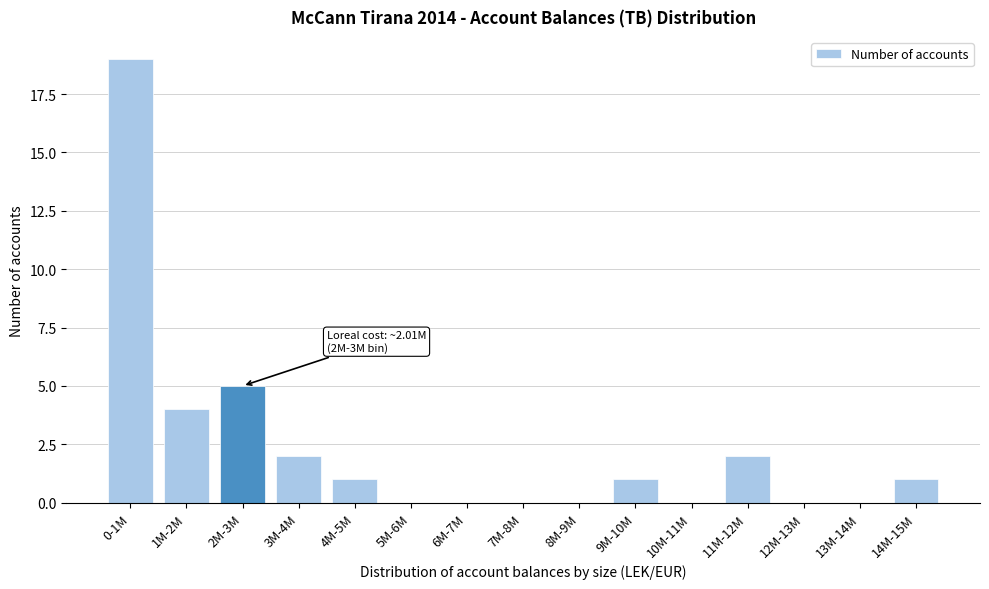

Reading left to right, transcribe all the data shown in this chart.

0-1M=19	1M-2M=4	2M-3M=5	3M-4M=2	4M-5M=1	5M-6M=0	6M-7M=0	7M-8M=0	8M-9M=0	9M-10M=1	10M-11M=0	11M-12M=2	12M-13M=0	13M-14M=0	14M-15M=1